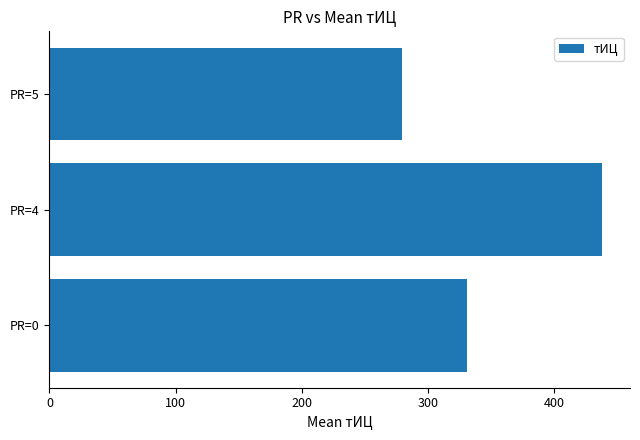

What is the difference between the maximum and second lowest values?

107